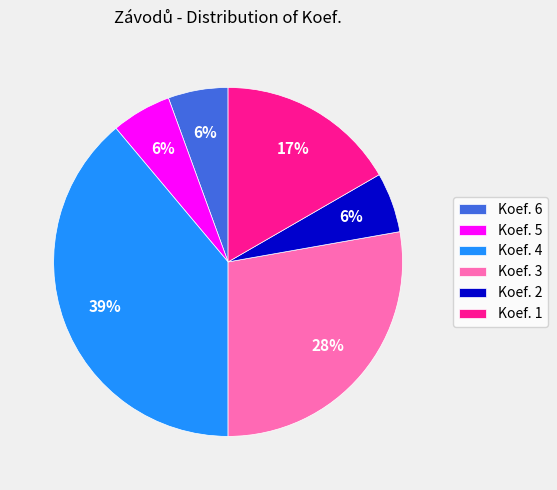

How many slices are in this pie chart?

6